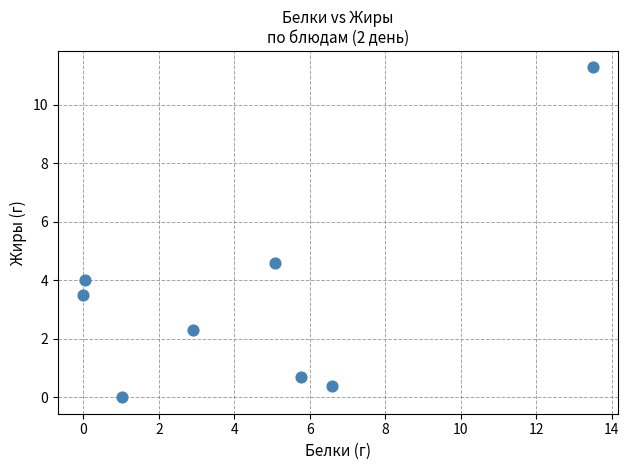

What is the average X value?

4.4